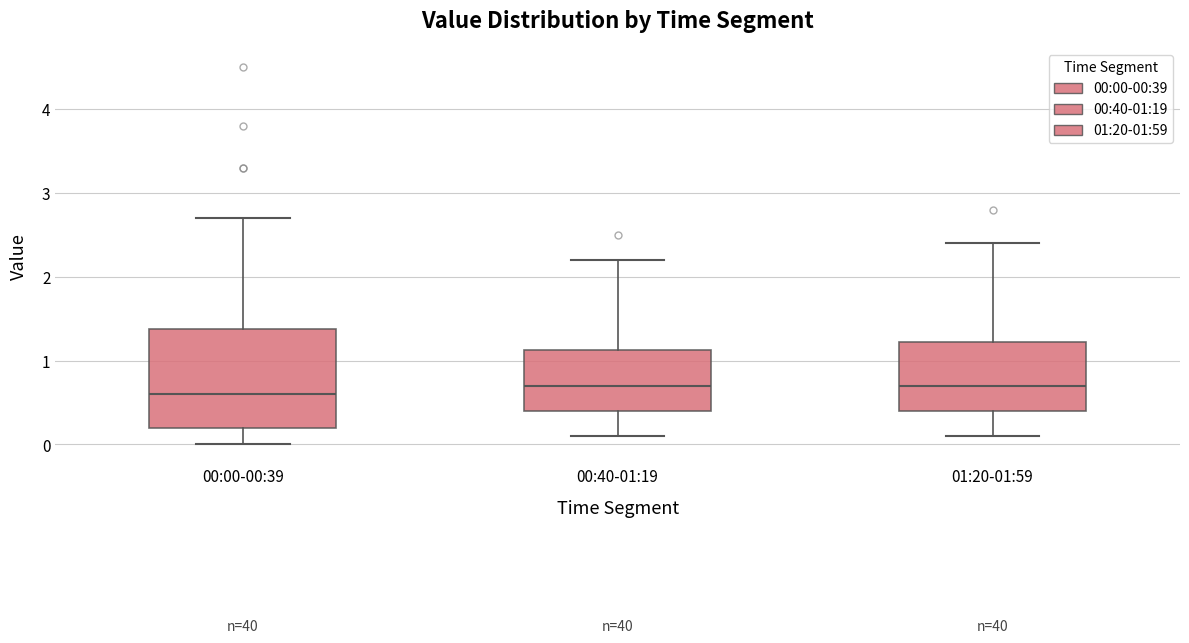

Reading left to right, read every box against the y-axis: the position of its median line, the range the box covers, and the ends of its whiskers. The values are not printed on the chart, so give them approximately, as read against the axis.

00:00-00:39: median 0.6, box 0.2 to 1.4, whiskers 0.0 to 2.7
00:40-01:19: median 0.7, box 0.4 to 1.1, whiskers 0.1 to 2.2
01:20-01:59: median 0.7, box 0.4 to 1.2, whiskers 0.1 to 2.4